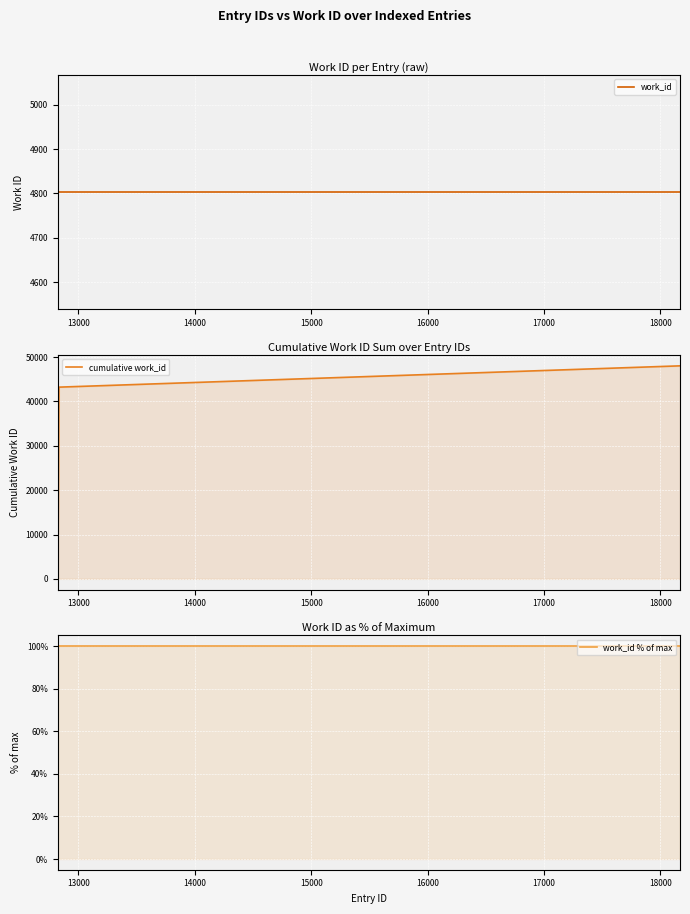

True or false: work_id % of max and work_id intersect in this chart.

False